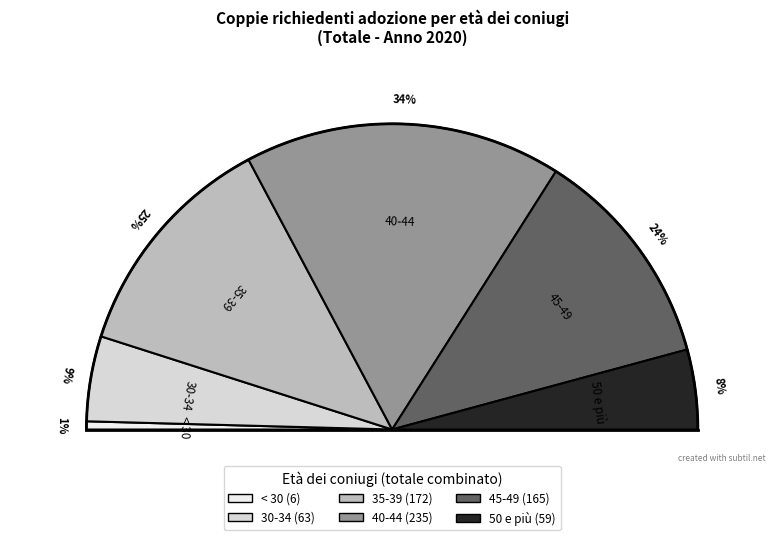

Is it true that < 30 is 10% of the pie?

False